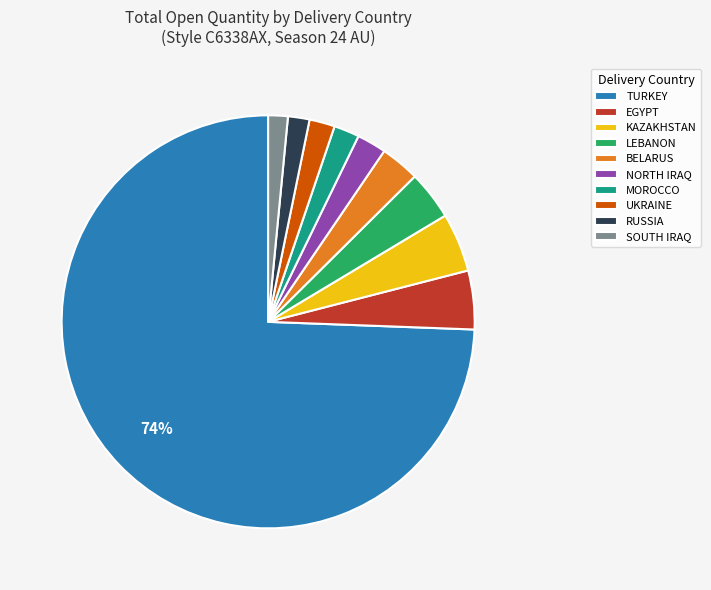

Which slice is the largest?

TURKEY